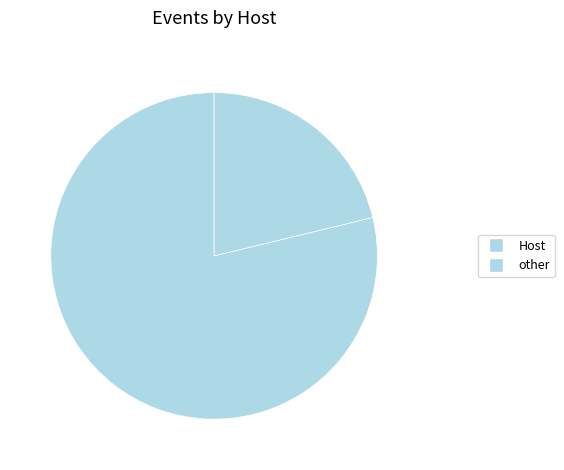

How many slices are in this pie chart?

2